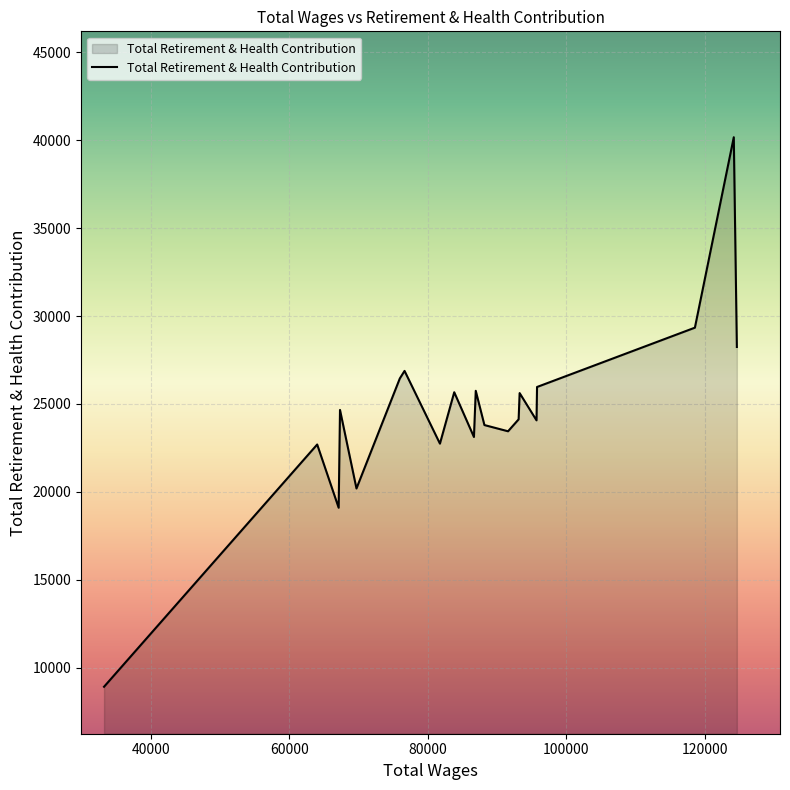

What is the greatest value displayed?

40172